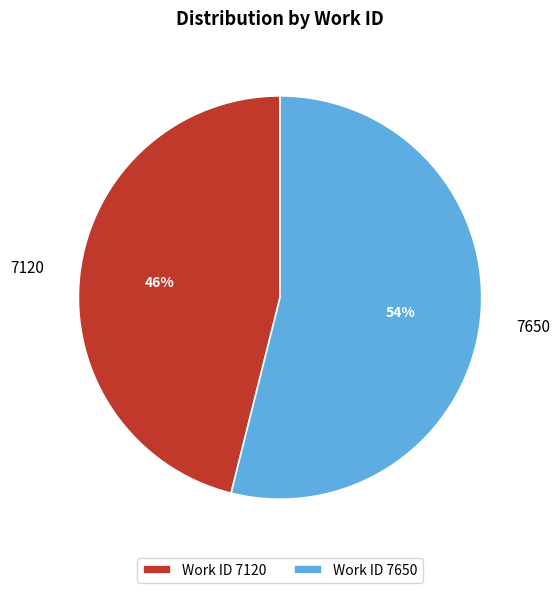

Combined, do 7650 and 7120 account for over 50%?

Yes